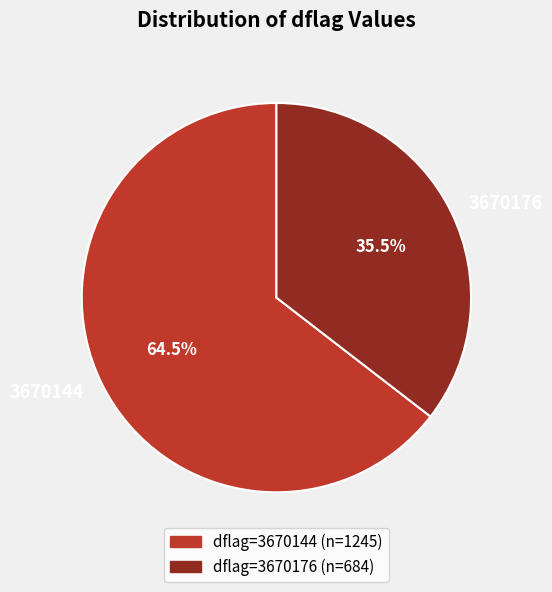

Between 3670176 and 3670144, which is larger?

3670144